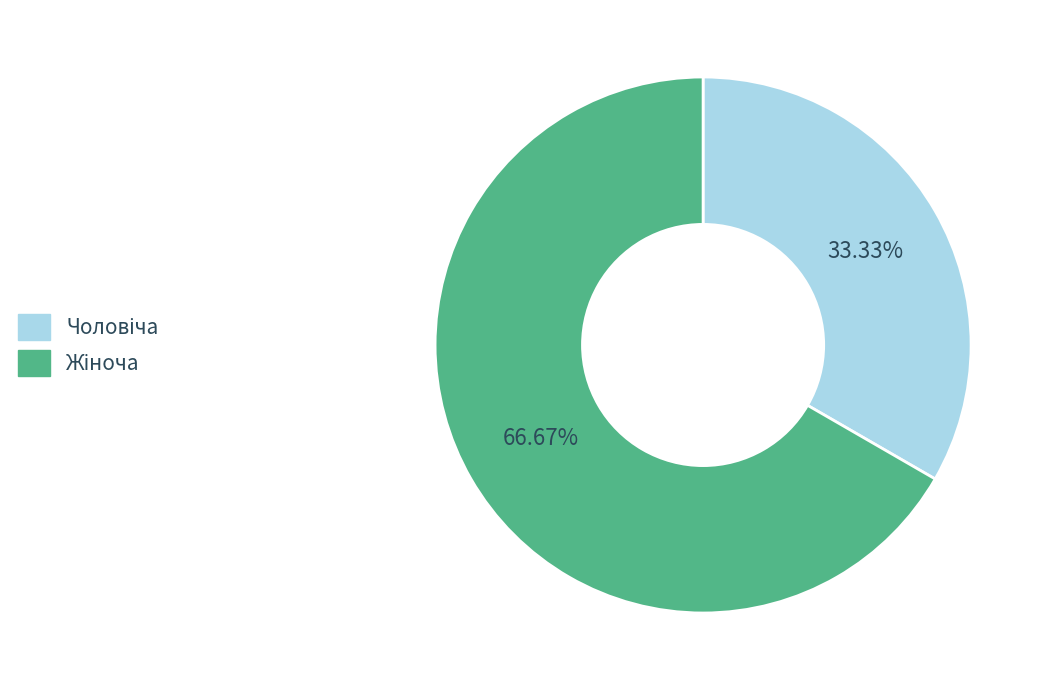

Is there a majority slice in this chart?

Yes